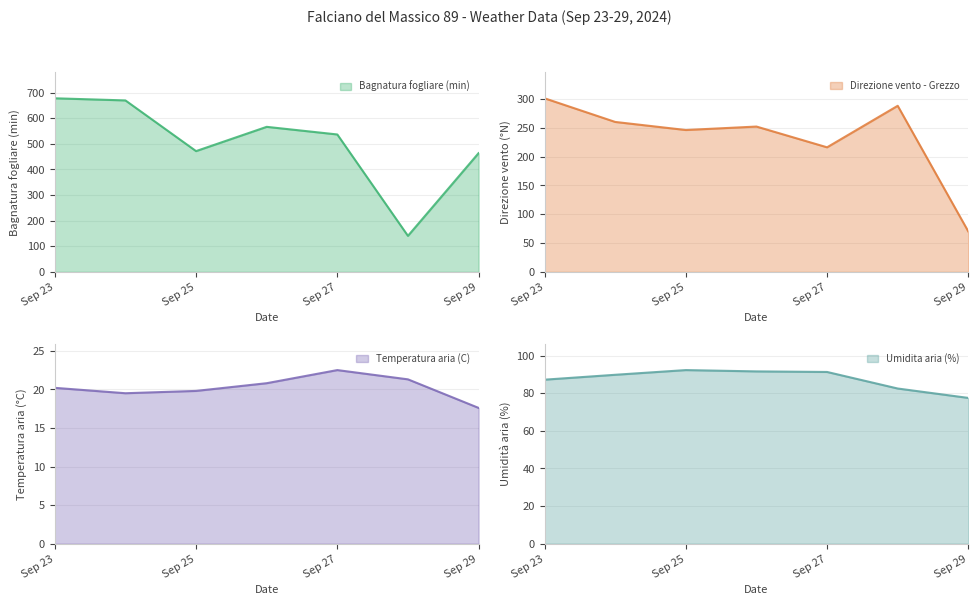

How many interior local valleys does the Temperatura aria (C) series have?

1